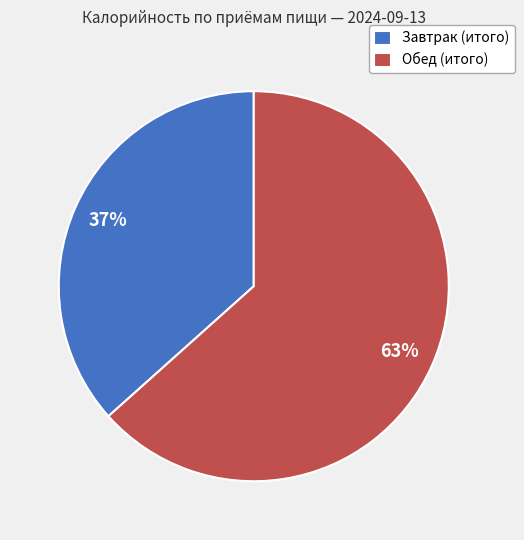

The Обед (итого) slice represents 63% of the pie. True or false?

True